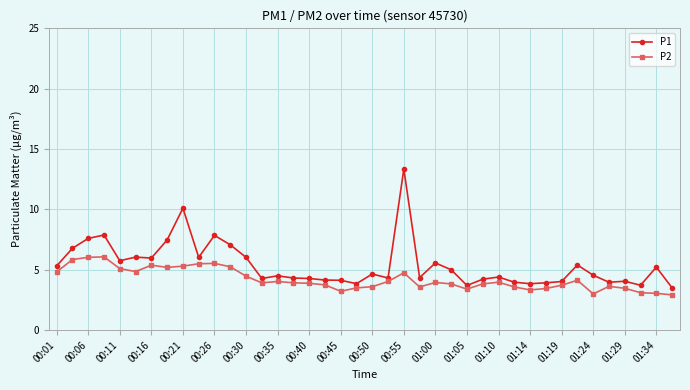

What is the average value of the P2 series?

4.2